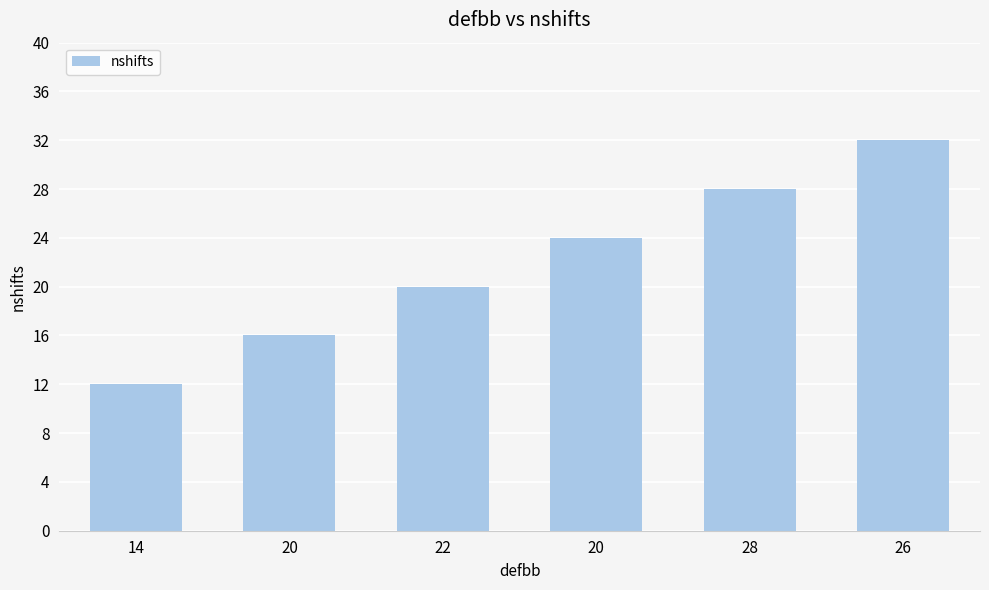

How many distinct data groups are displayed?

1